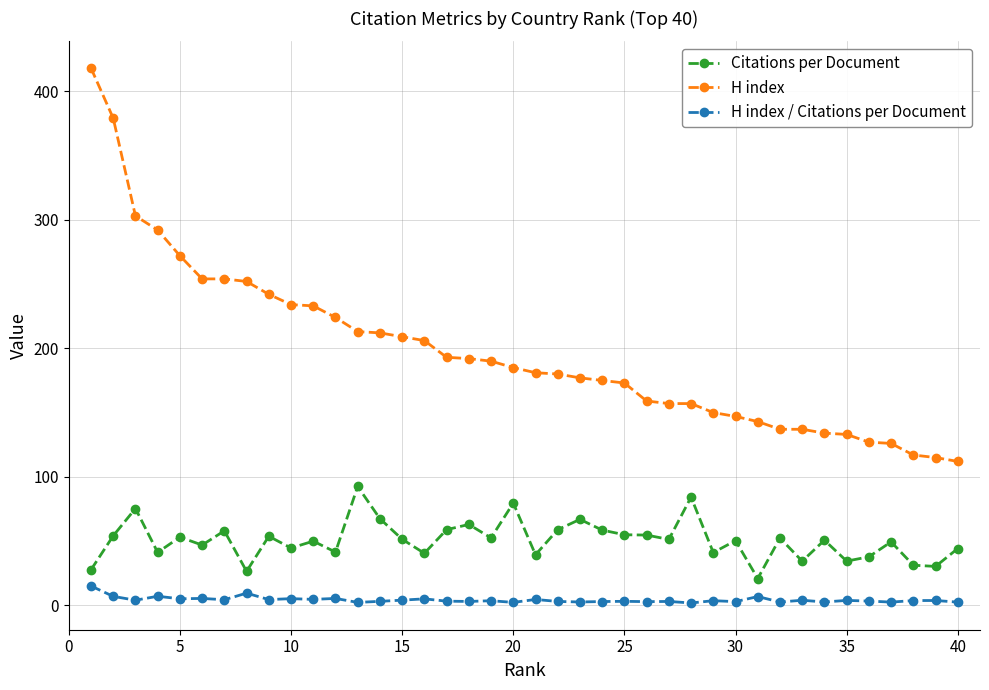

Which series has the largest total across all categories?

H index